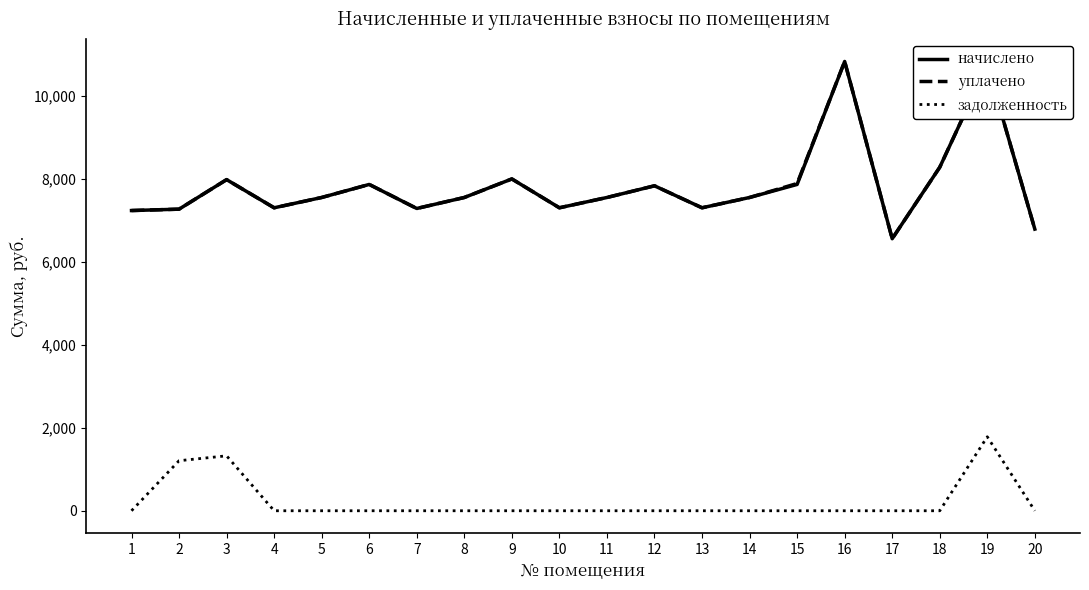

What is the maximum value shown in the chart?

10830.2